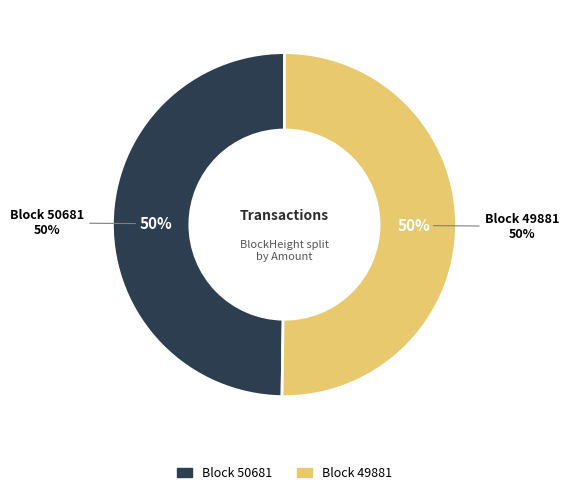

What is the smallest slice in the pie chart?

50681